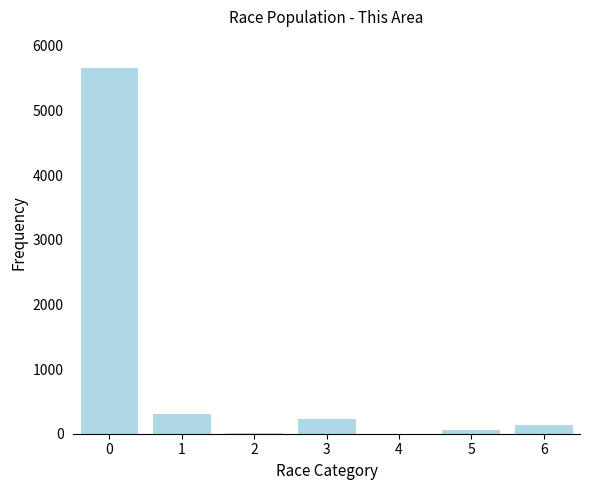

Are the bars horizontal?

No